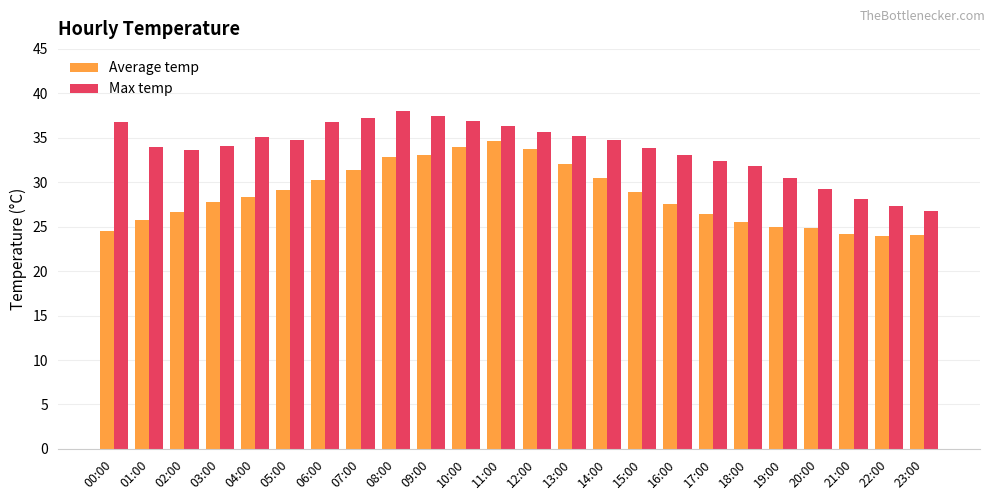

Which series has the largest total across all categories?

Max temp